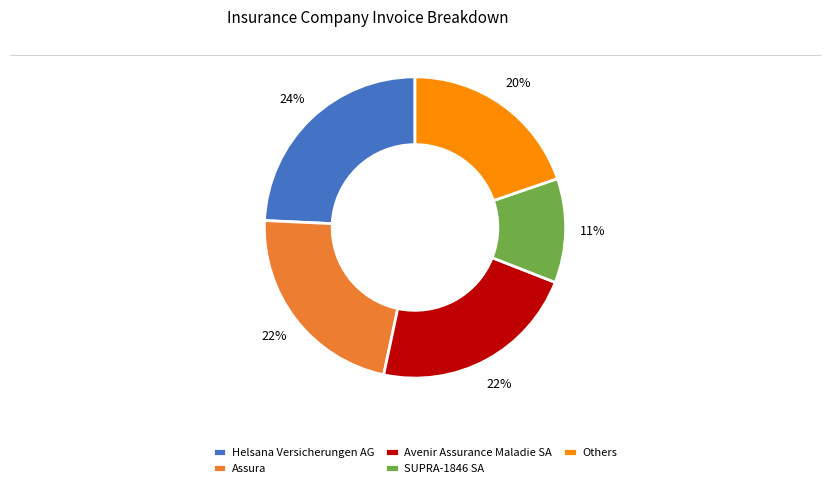

True or false: Assura accounts for 22% of the total.

True